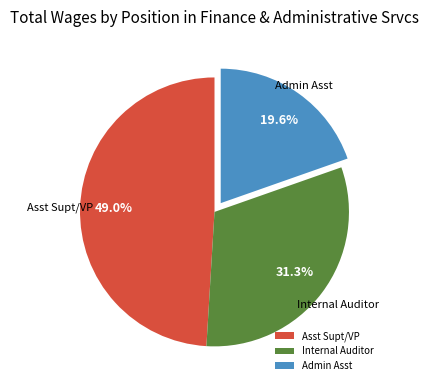

Which has a higher value, Asst Supt/VP or Admin Asst?

Asst Supt/VP